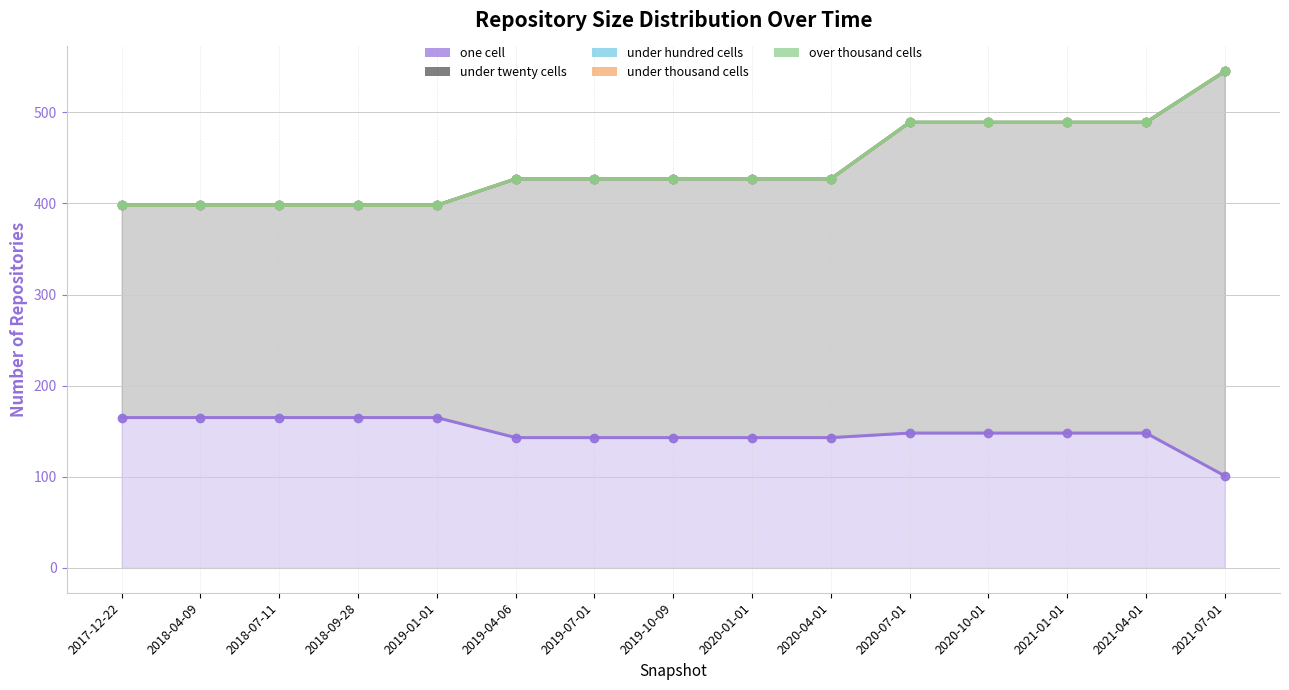

At which category is the sum across all series the highest?

2021-07-01